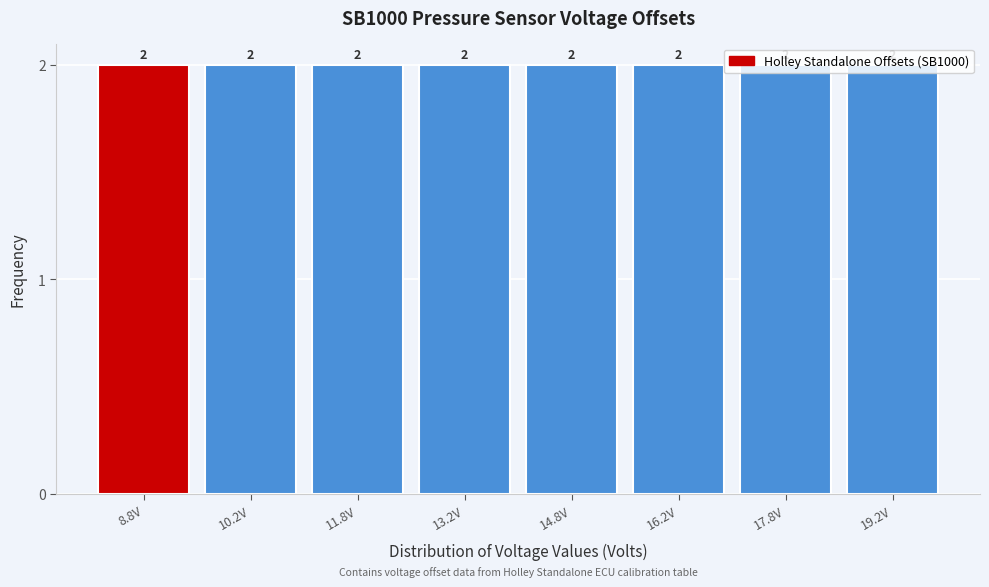

Reading left to right, list every bar in this chart as the range it spans on the x-axis followed by its height. The bar edges are not printed on the chart, so give them approximately, as read against the axis.

8.0 to 9.5: 2
9.5 to 11.0: 2
11.0 to 12.5: 2
12.5 to 14.0: 2
14.0 to 15.5: 2
15.5 to 17.0: 2
17.0 to 18.5: 2
18.5 to 20.0: 2